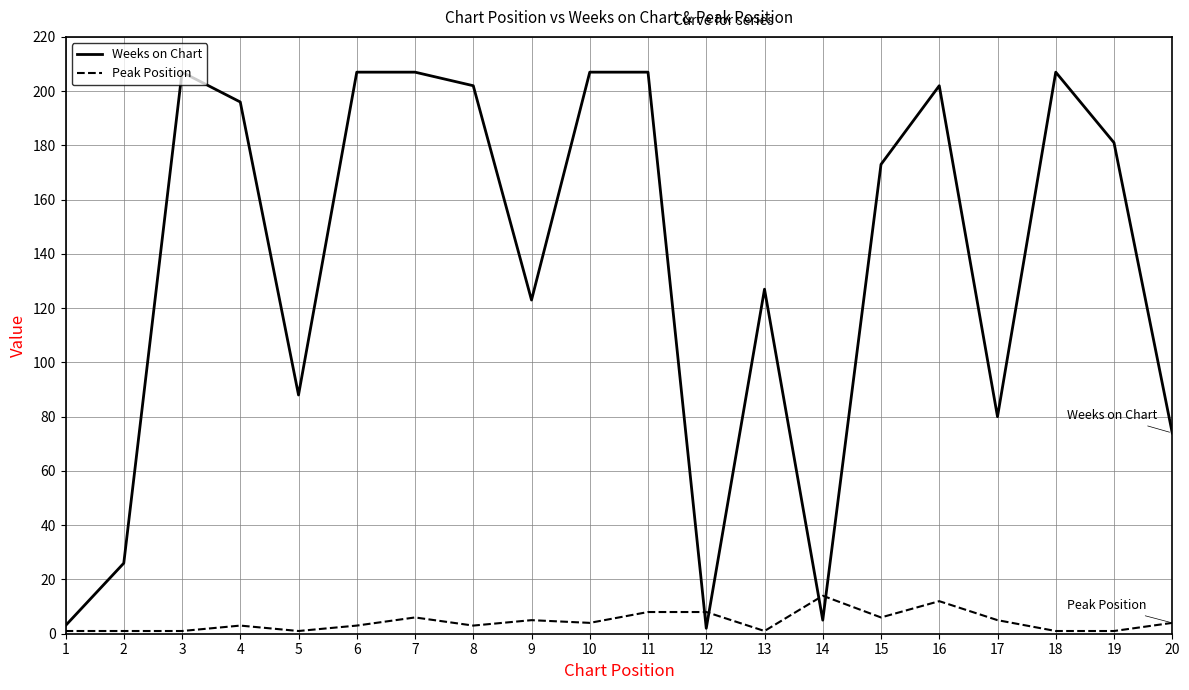

True or false: Weeks on Chart and Peak Position cross at least once.

True